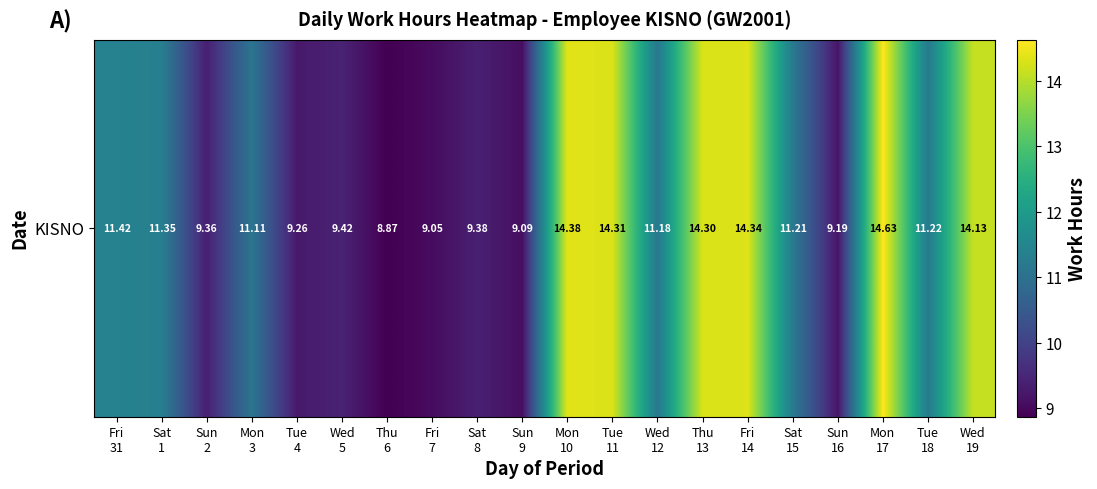

What is the smallest value displayed?

8.9